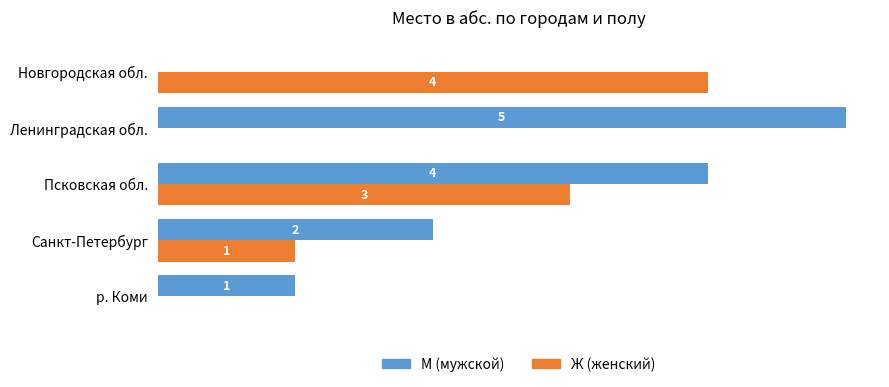

Which category has the highest value across all series?

Ленинградская обл.